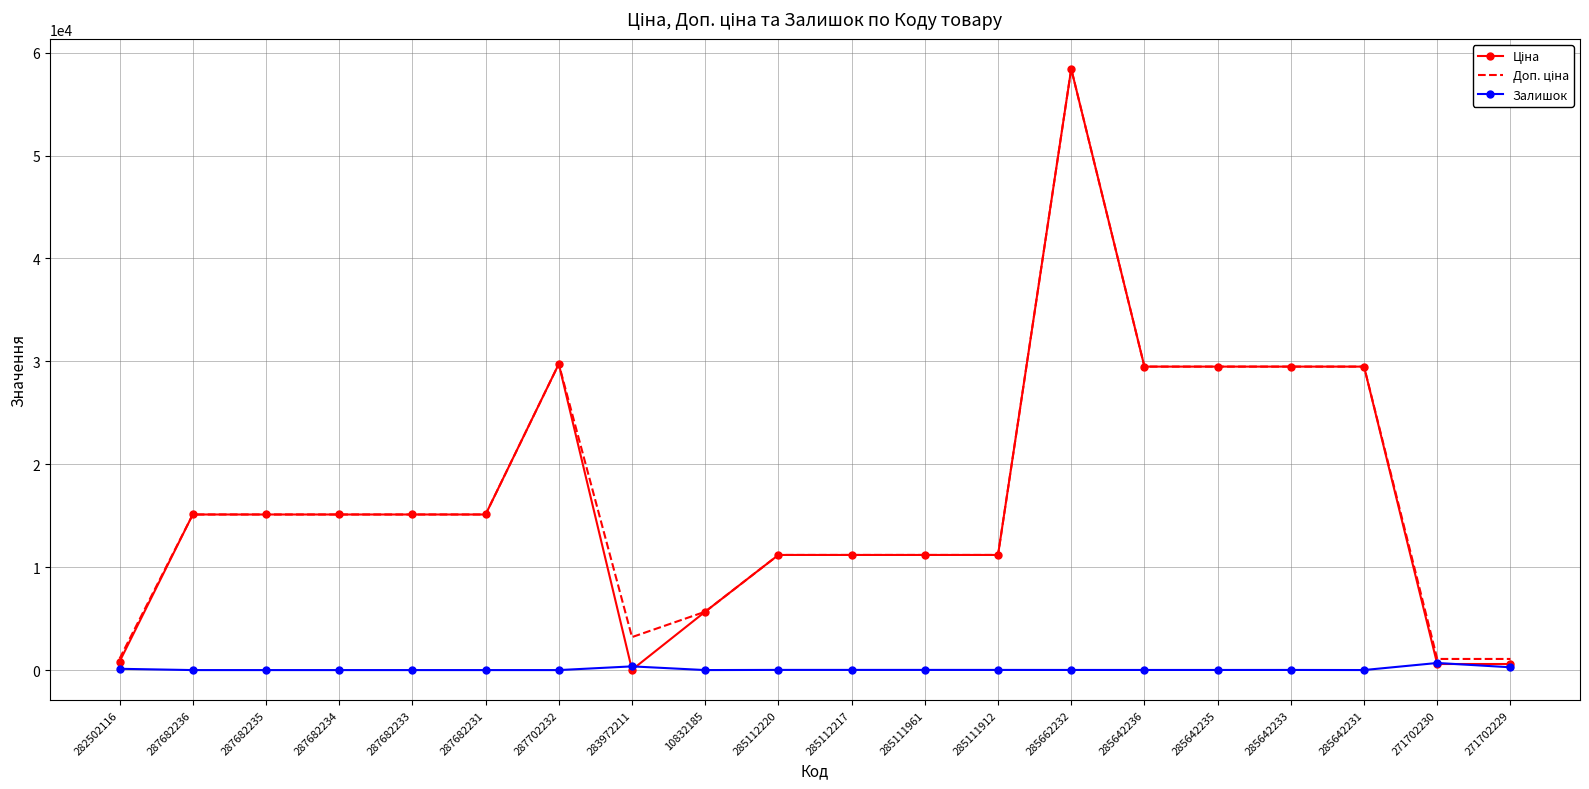

The Залишок series shows 360.0 at 283972211. True or false?

True